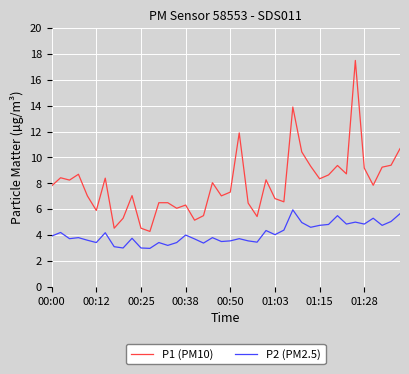

What is the minimum value shown in the chart?

3.0